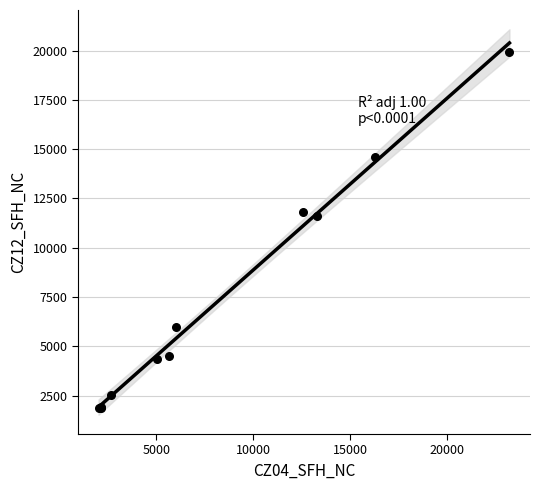

What Y value in the scatter plot is closest to 10895?

11604.0